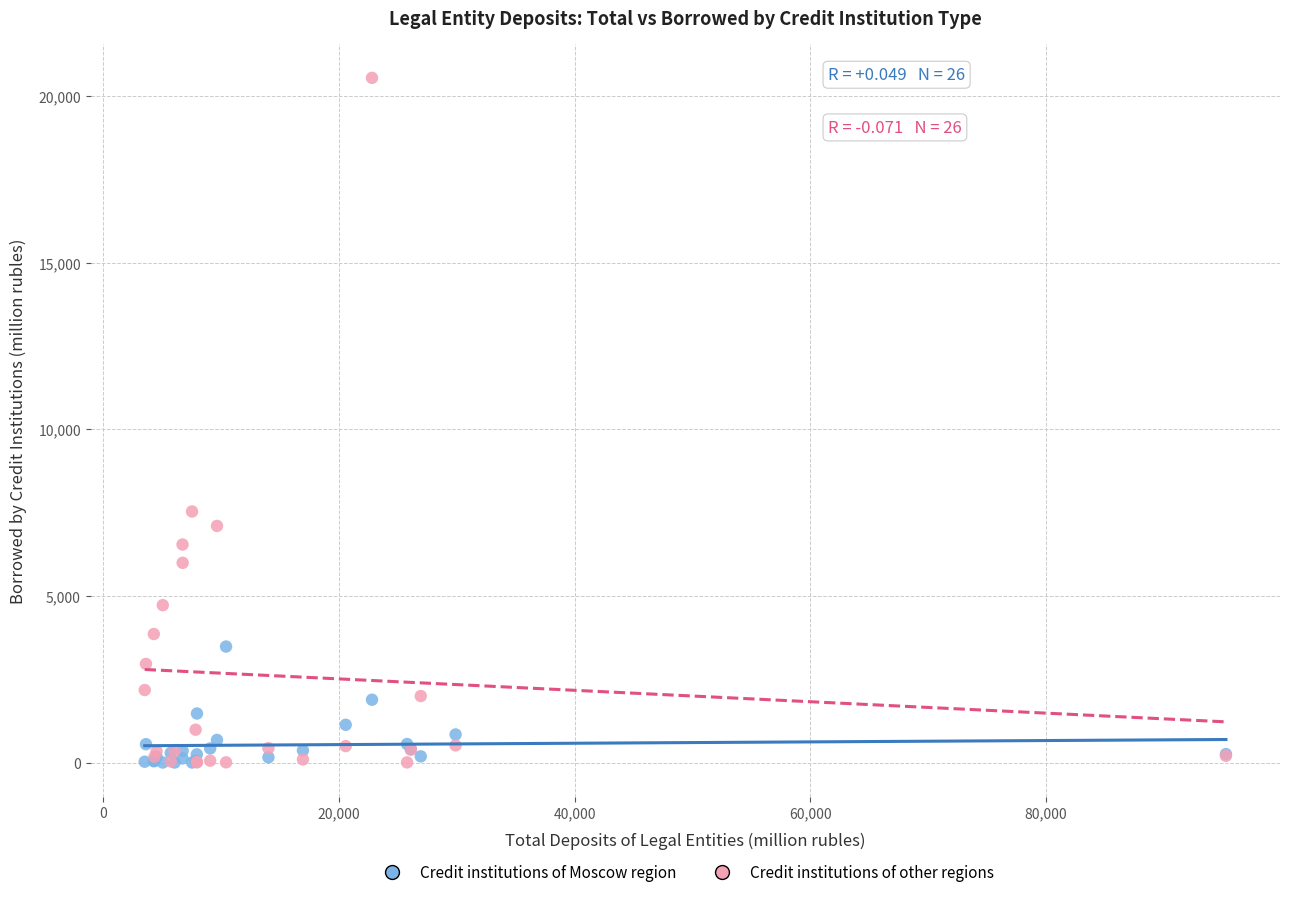

Which series reaches the maximum Y coordinate?

Credit institutions of other regions